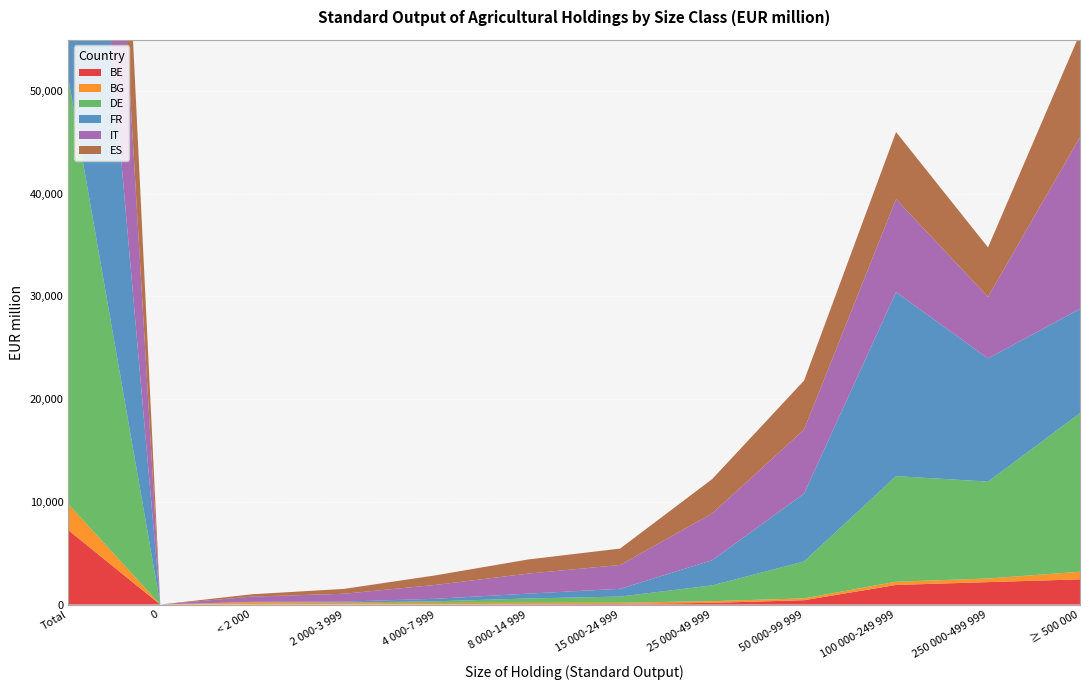

Reading left to right, list all the values displayed in this chart.

BE: Total=7247.8	0=0.0	< 2 000=1.6	2 000-3 999=4.7	4 000-7 999=15.4	8 000-14 999=36.4	15 000-24 999=58.2	25 000-49 999=165.0	50 000-99 999=422.5	100 000-249 999=1908.1	250 000-499 999=2184.0	≥ 500 000=2451.9
BG: Total=2536.7	0=0.0	< 2 000=221.5	2 000-3 999=164.1	4 000-7 999=144.7	8 000-14 999=135.4	15 000-24 999=116.1	25 000-49 999=164.9	50 000-99 999=179.9	100 000-249 999=315.5	250 000-499 999=352.1	≥ 500 000=742.6
DE: Total=41494.1	0=0.0	< 2 000=1.3	2 000-3 999=20.9	4 000-7 999=161.1	8 000-14 999=417.4	15 000-24 999=602.1	25 000-49 999=1535.9	50 000-99 999=3593.0	100 000-249 999=10284.7	250 000-499 999=9437.2	≥ 500 000=15440.4
FR: Total=50733.2	0=0.0	< 2 000=40.5	2 000-3 999=96.1	4 000-7 999=243.3	8 000-14 999=473.1	15 000-24 999=756.2	25 000-49 999=2447.1	50 000-99 999=6612.9	100 000-249 999=17911.3	250 000-499 999=11996.9	≥ 500 000=10155.8
IT: Total=49460.3	0=0.0	< 2 000=512.3	2 000-3 999=765.1	4 000-7 999=1354.6	8 000-14 999=1949.7	15 000-24 999=2320.9	25 000-49 999=4557.3	50 000-99 999=6227.5	100 000-249 999=9054.6	250 000-499 999=5989.0	≥ 500 000=16729.4
ES: Total=34173.1	0=0.0	< 2 000=224.8	2 000-3 999=475.8	4 000-7 999=934.8	8 000-14 999=1376.8	15 000-24 999=1598.0	25 000-49 999=3337.6	50 000-99 999=4775.6	100 000-249 999=6539.3	250 000-499 999=4816.1	≥ 500 000=10094.3